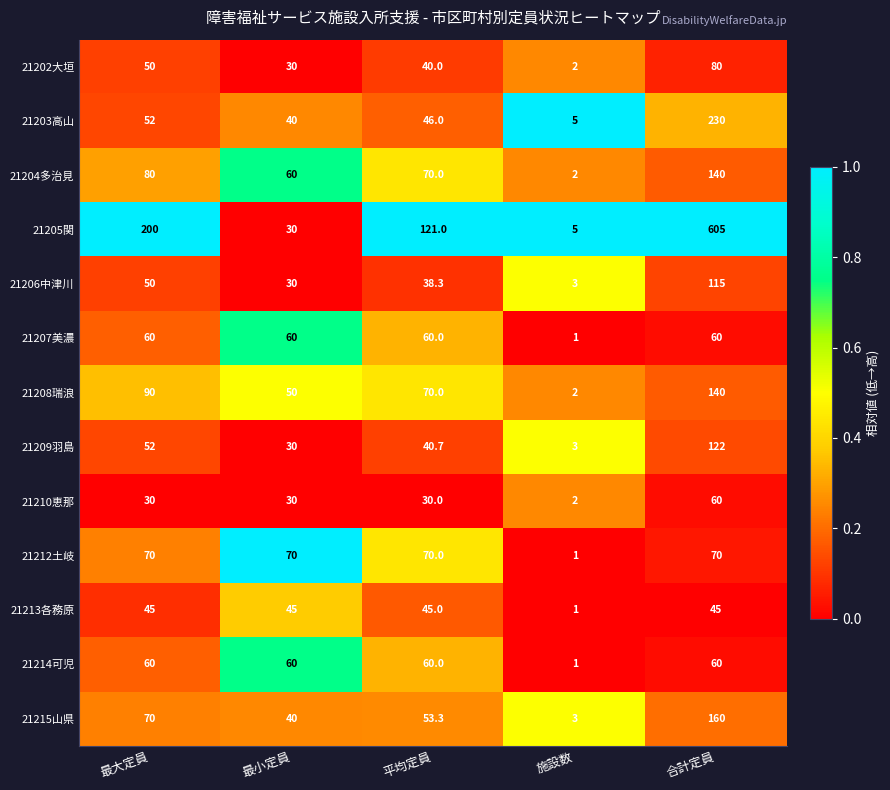

The 21210恵那 series shows 30.0 at 最大定員. True or false?

True